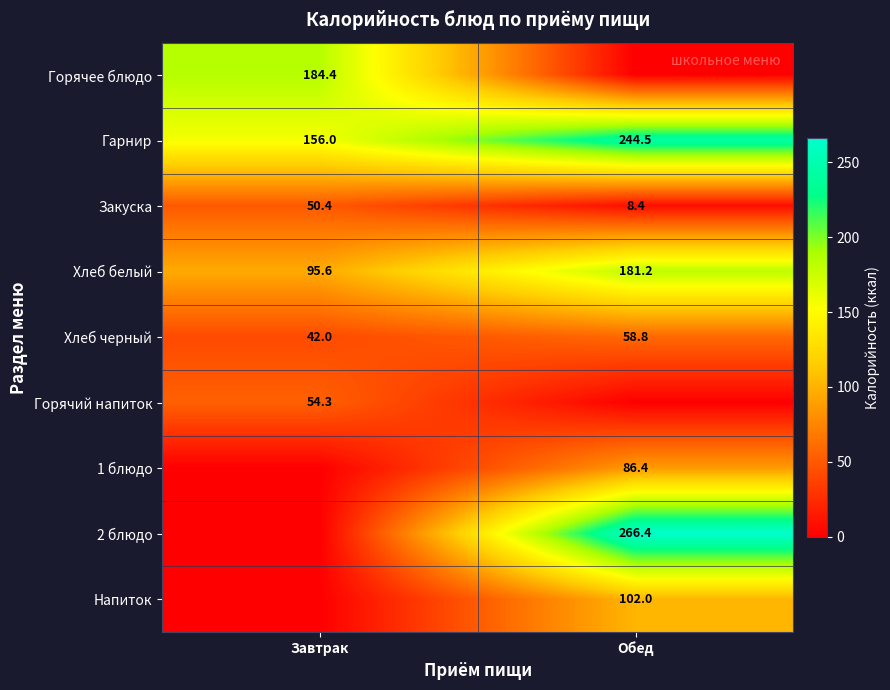

What is the sum of all Закуска values?

58.8